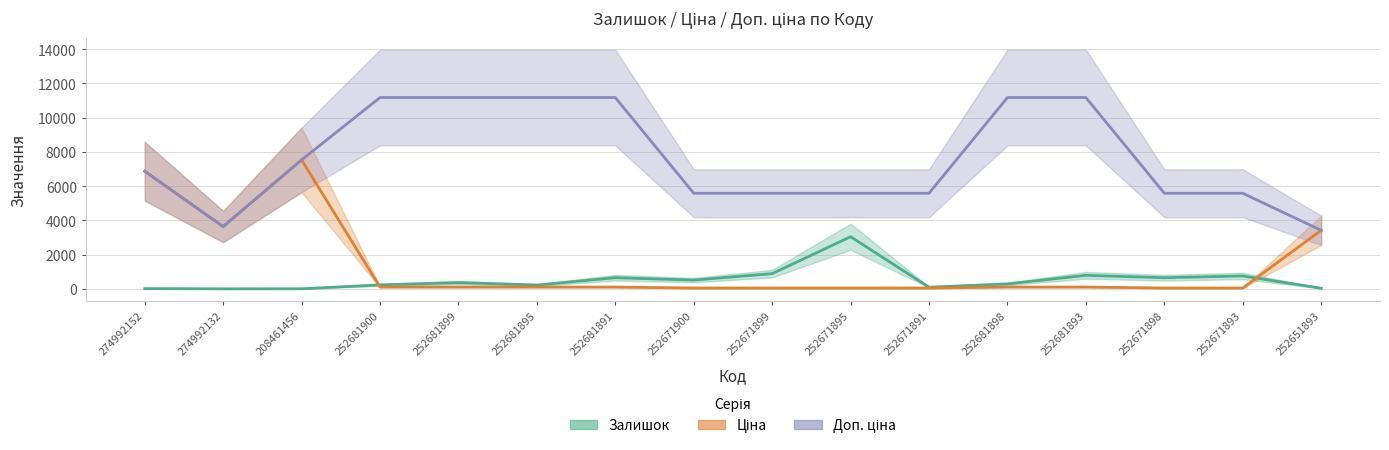

What are all the series names shown in the legend?

Залишок, Ціна, Доп. ціна